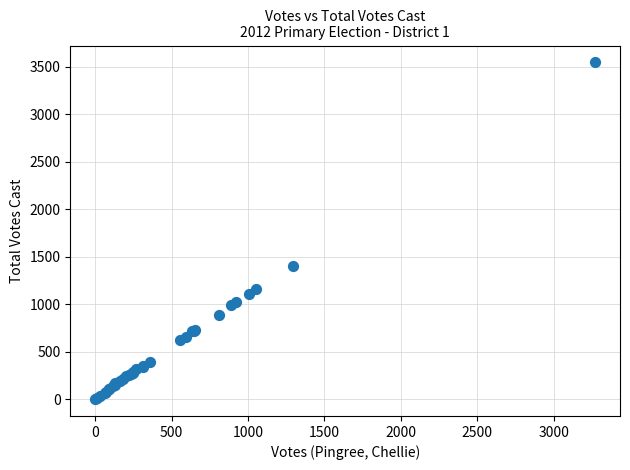

What Y value in the scatter plot is closest to 1775?

1399